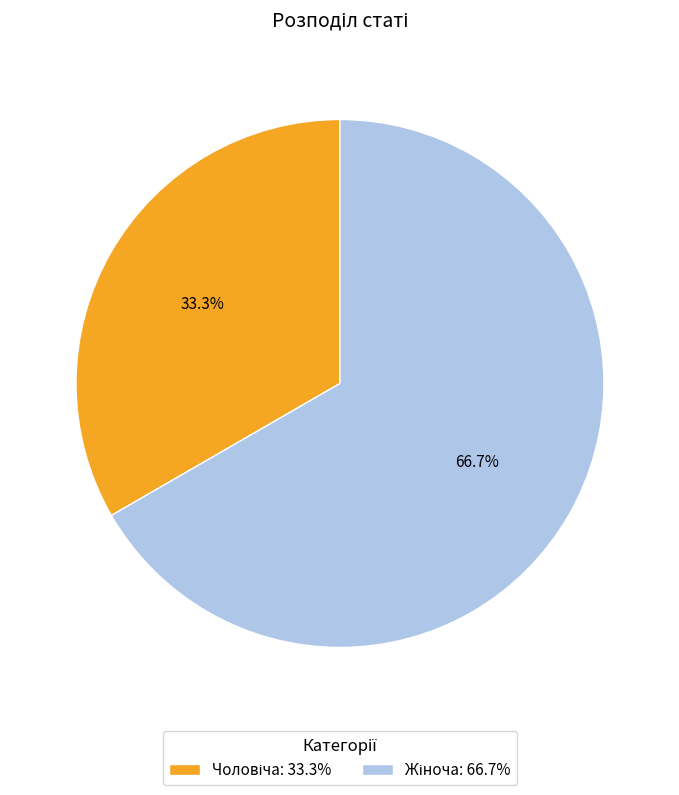

Is there a majority slice in this chart?

Yes